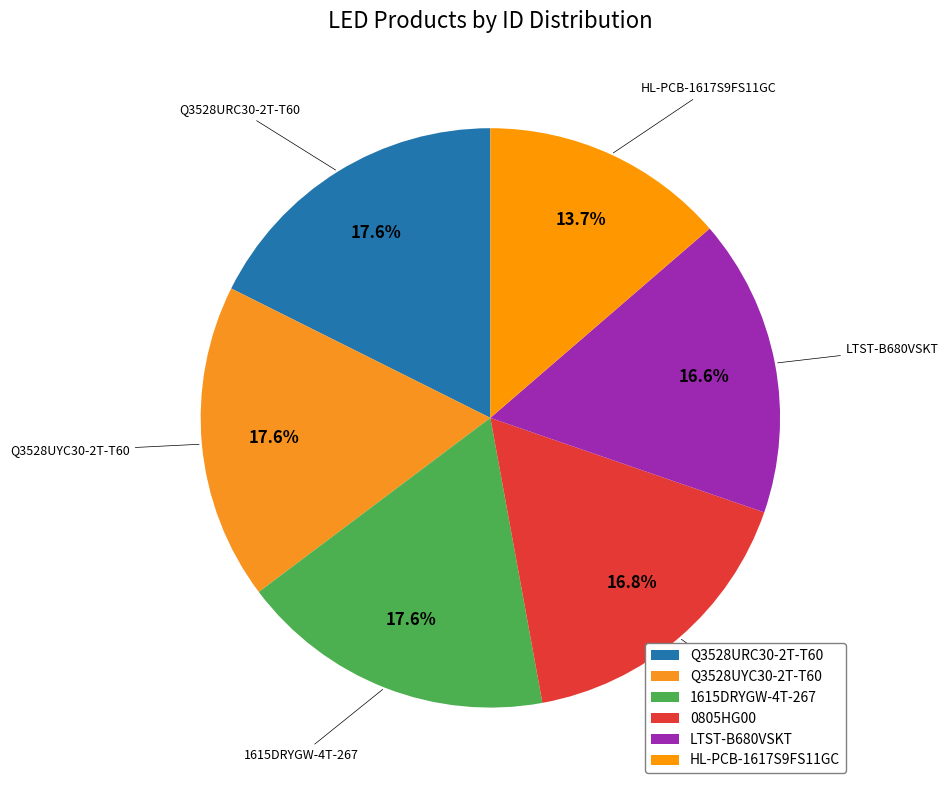

Count the number of slices in the pie.

6